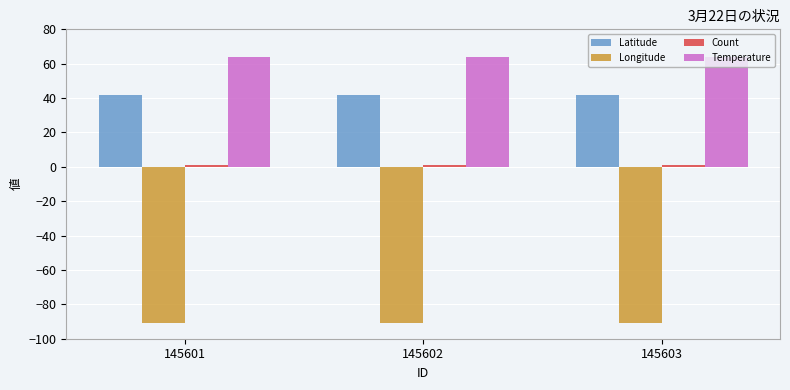

What is the maximum value shown in the chart?

64.0